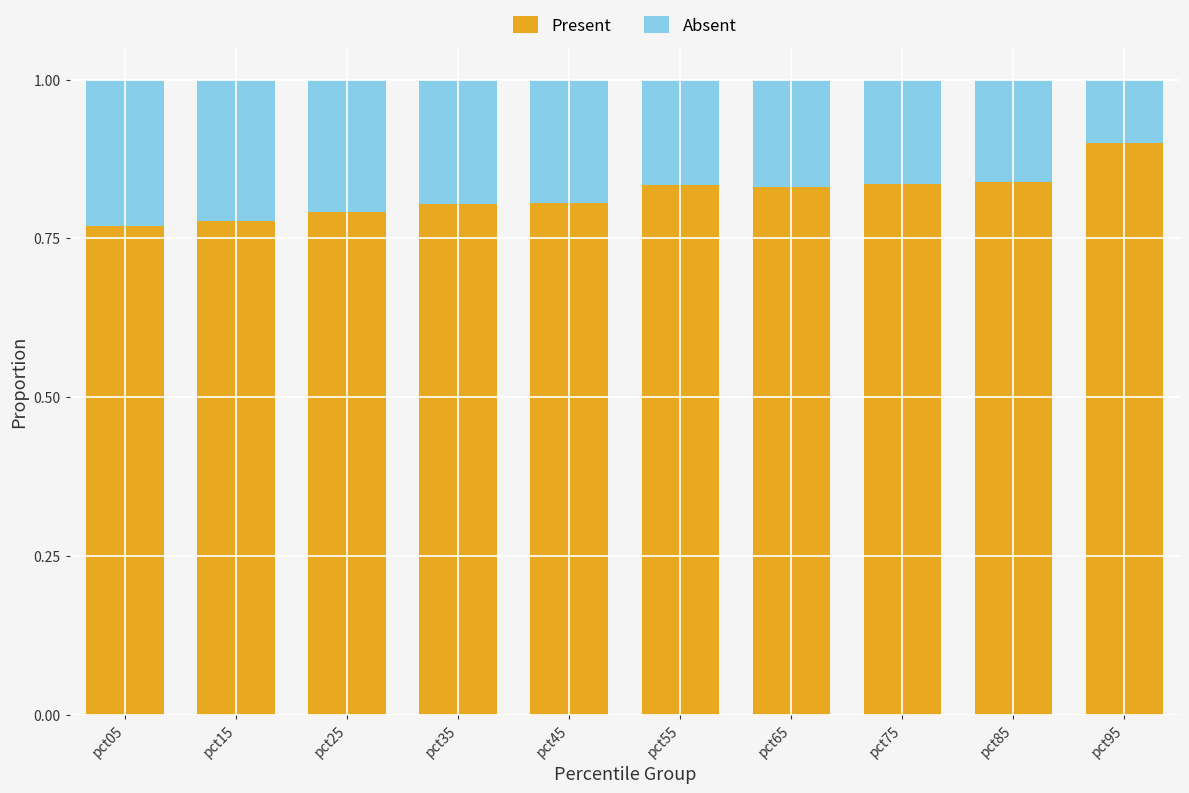

What are all the series names shown in the legend?

Present, Absent